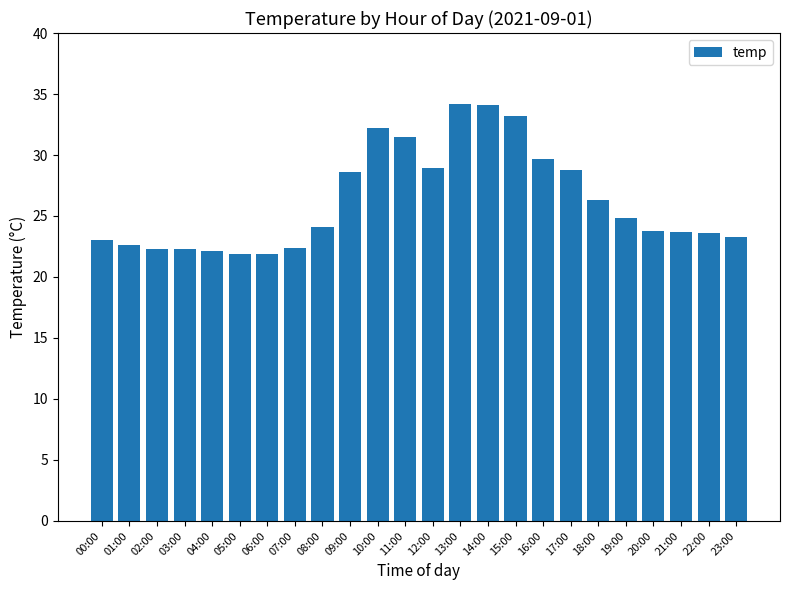

Between 03:00 and 14:00, which is larger?

14:00